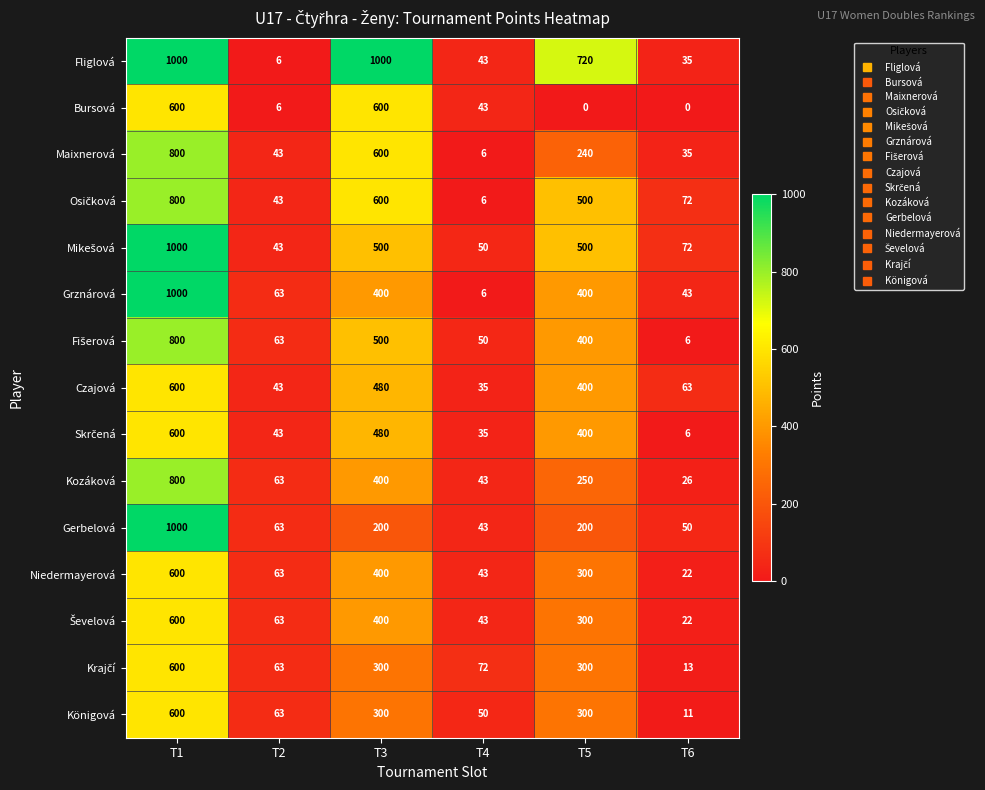

Which category has the highest value in the Königová series?

T1